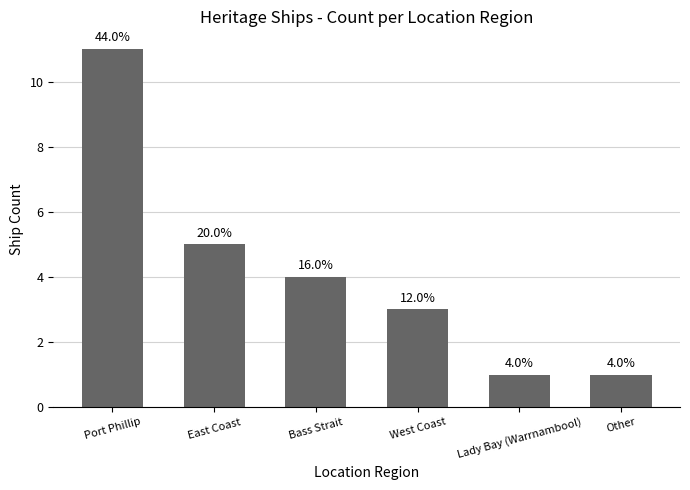

Does the chart contain any negative values?

No